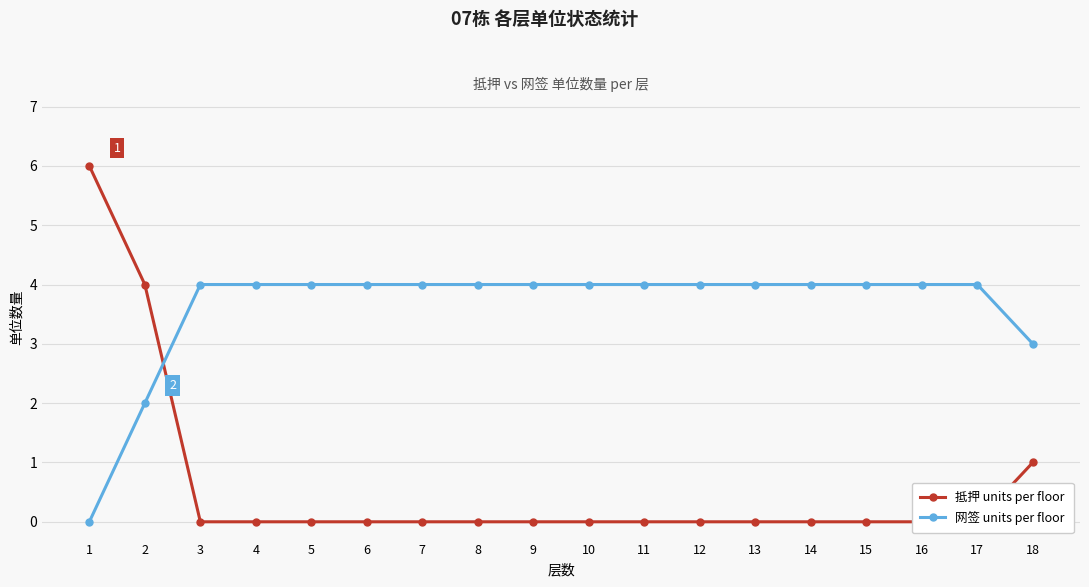

What is the sum of all 网签 units per floor values?

65